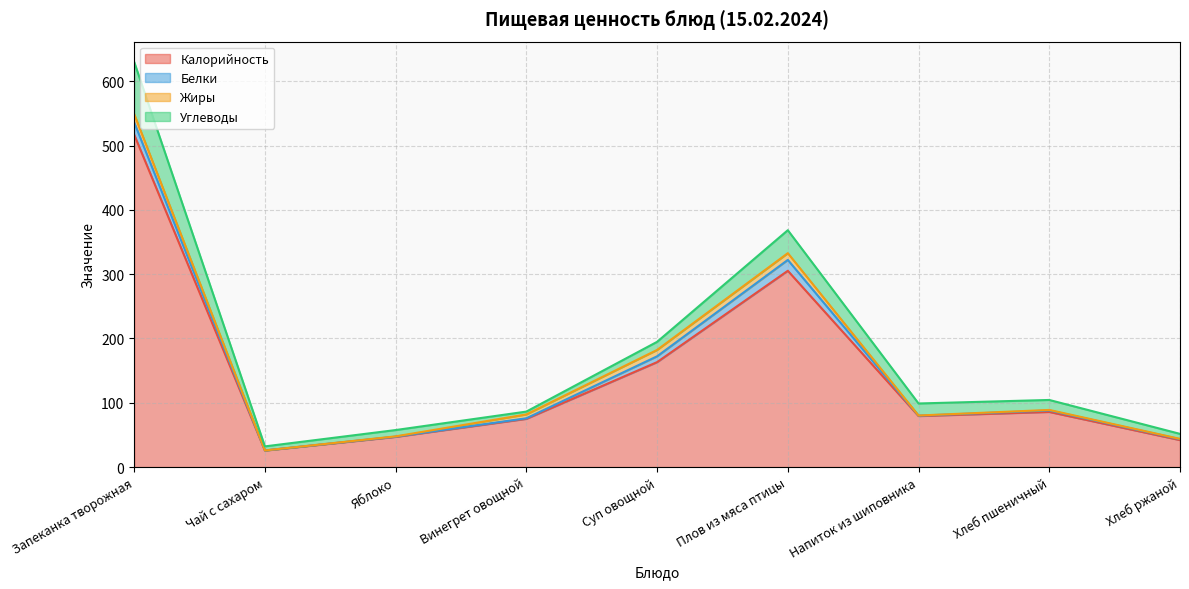

Is the value of Калорийность at Хлеб ржаной greater than the value of Жиры at Хлеб пшеничный?

Yes